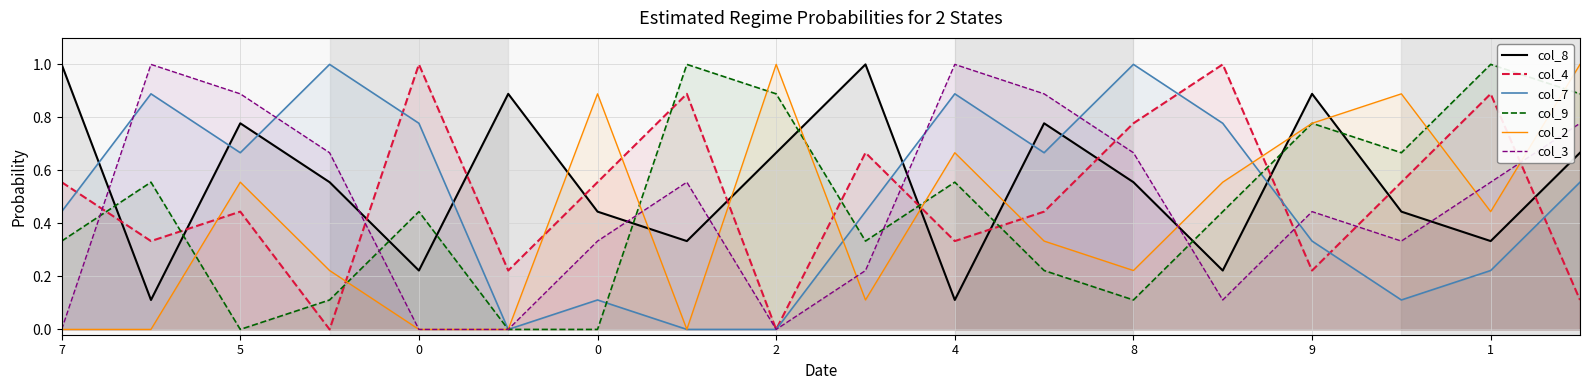

What is the spread (max minus min) of values at 2?

1.0